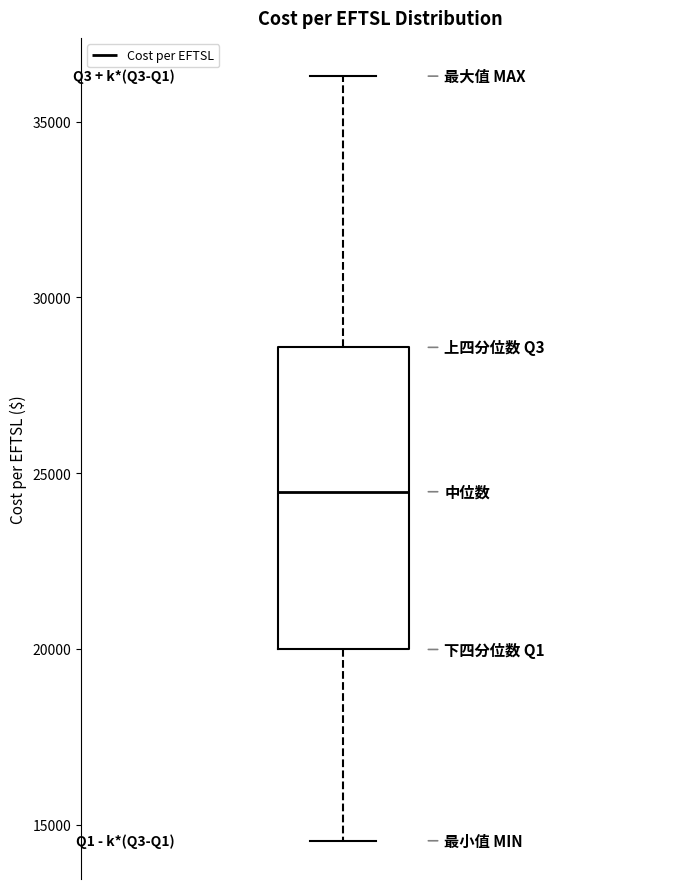

Transcribe this box plot: give where the median line is, the range the box spans, and where the two whiskers end, as read against the y-axis. The values are not printed on the chart, so give them approximately, as read against the axis.

median 24500, box 20000 to 28500, whiskers 14500 to 36500